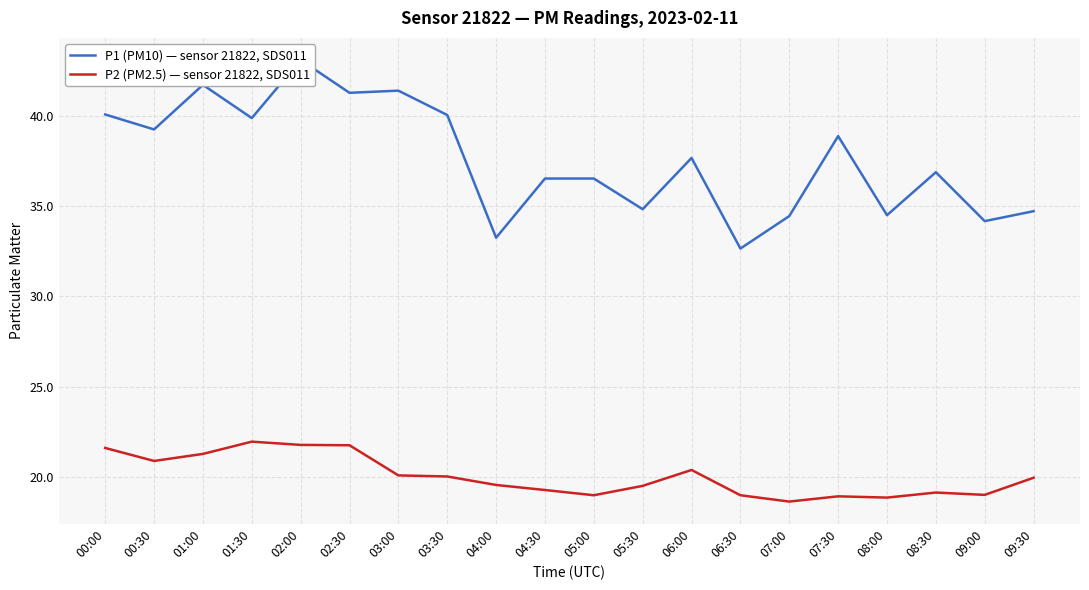

What are all the series names shown in the legend?

P1 (PM10) — sensor 21822, SDS011, P2 (PM2.5) — sensor 21822, SDS011